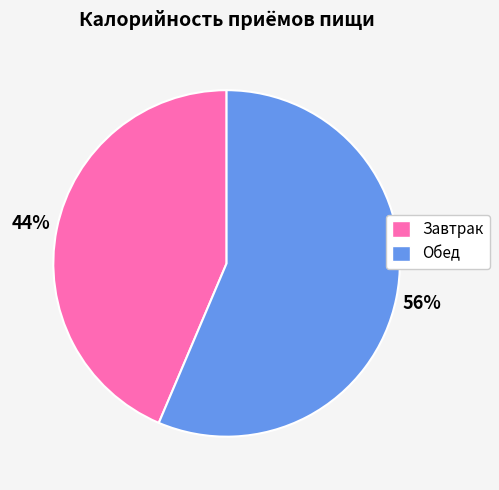

The Завтрак slice represents 44% of the pie. True or false?

True